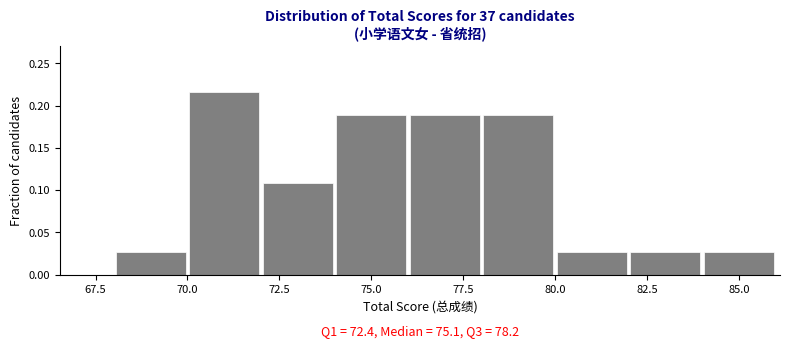

Which range on the x-axis has the tallest bar?

70 to 72